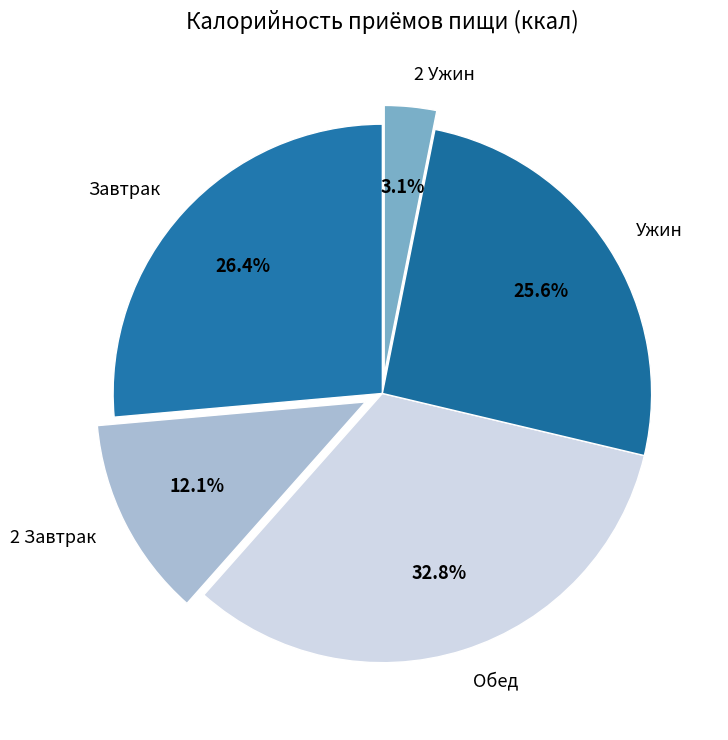

The 2 Ужин slice represents 3% of the pie. True or false?

True